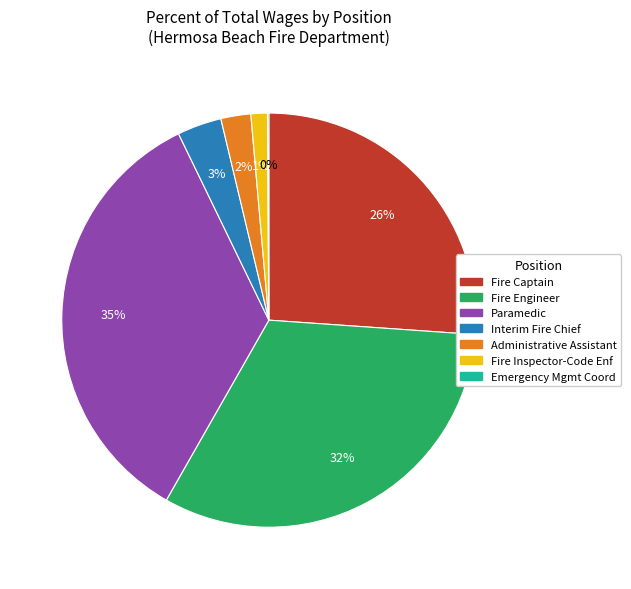

Does Fire Captain represent more than half of the total?

No